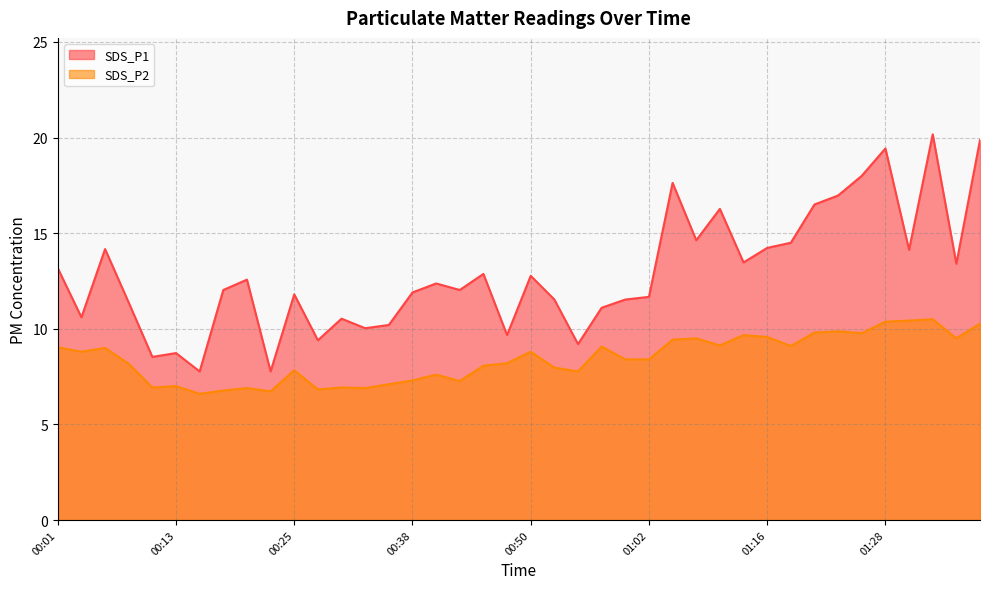

At which category is the sum across all series the highest?

01:34